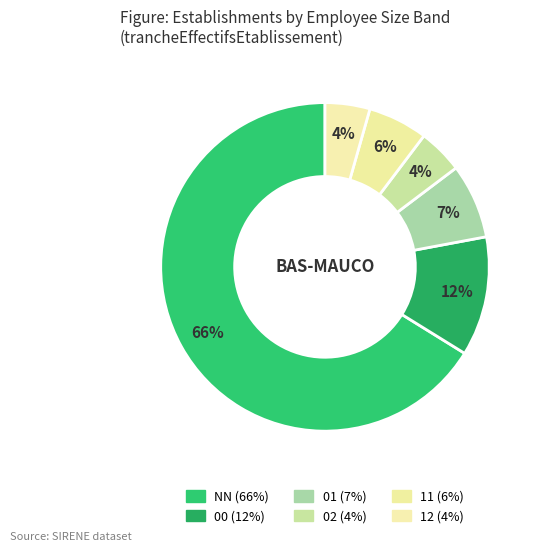

Which slice is the largest?

NN